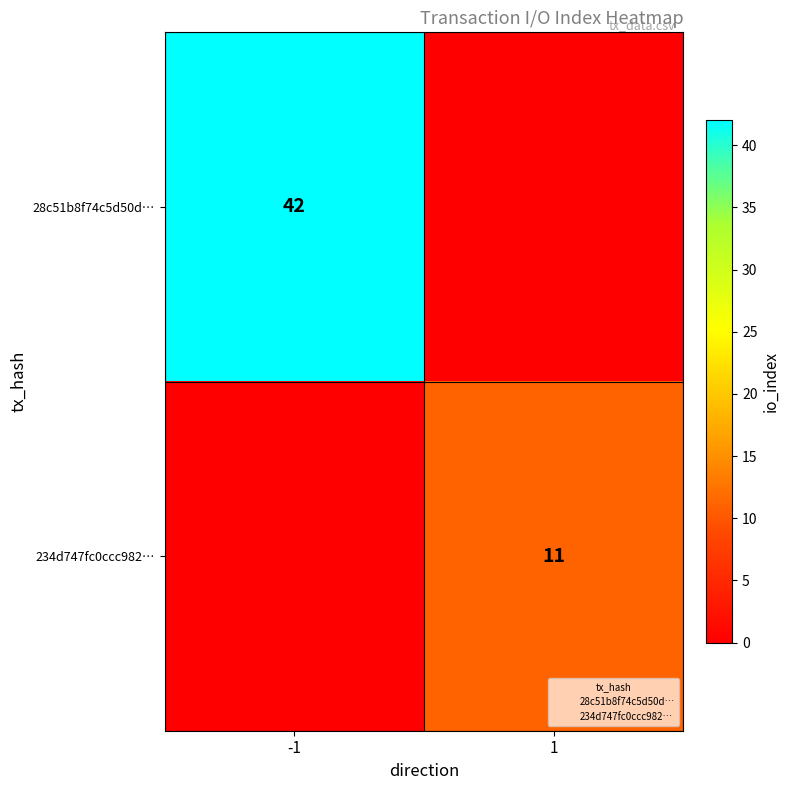

What is the sum of the 234d747fc0ccc982… values at -1 and 1?

11